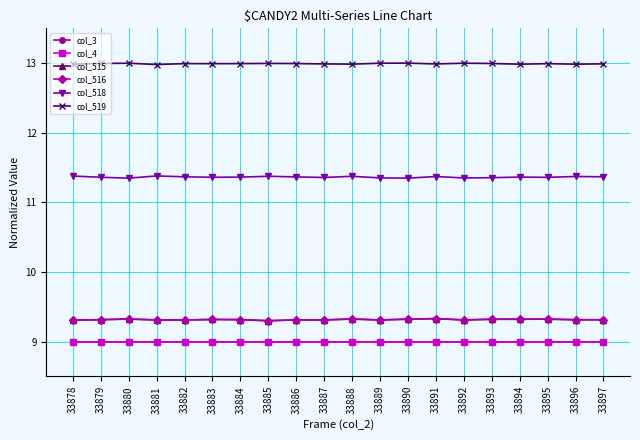

What is the value of the col_516 point at the 7th from the left?

9.3